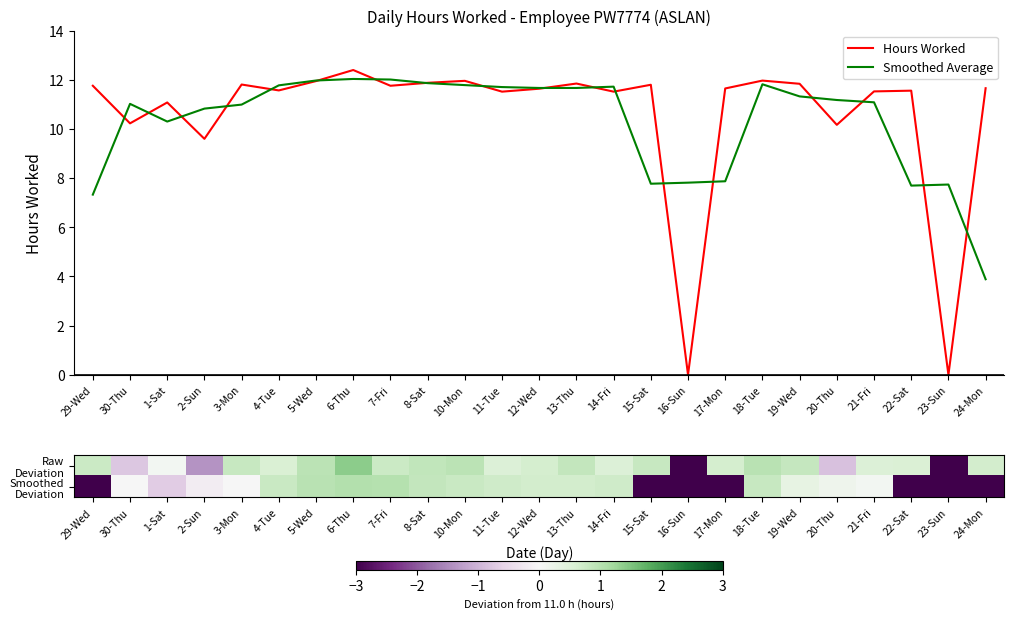

Is it true that Smoothed Average equals 7.3 at 29-Wed?

True